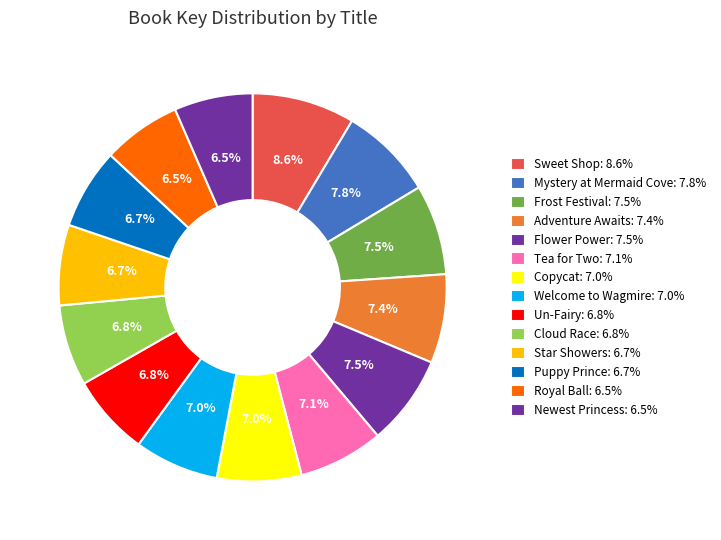

True or false: Un-Fairy accounts for 19% of the total.

False